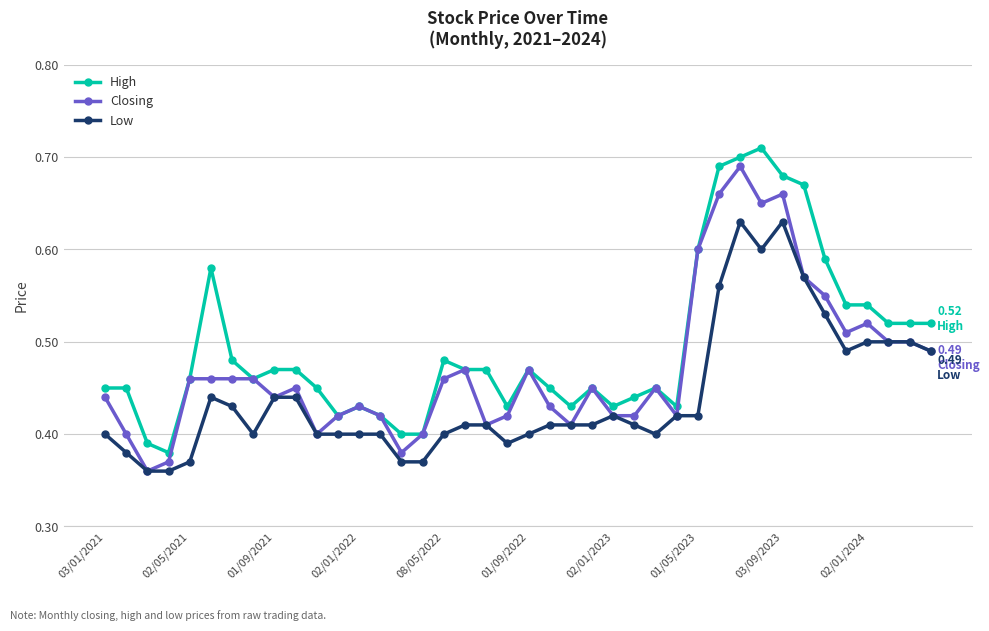

True or false: High has more than 0 points higher than both neighbors.

True